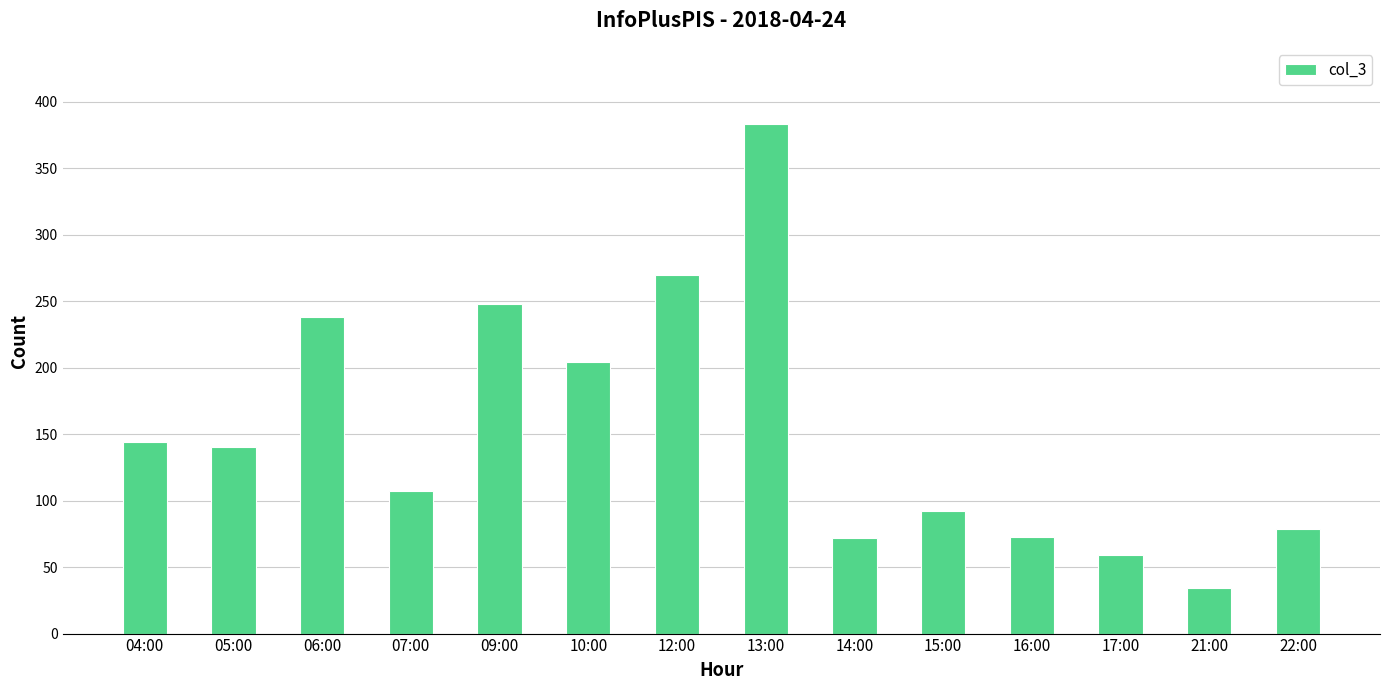

True or false: the data shows 64 at 12:00.

False